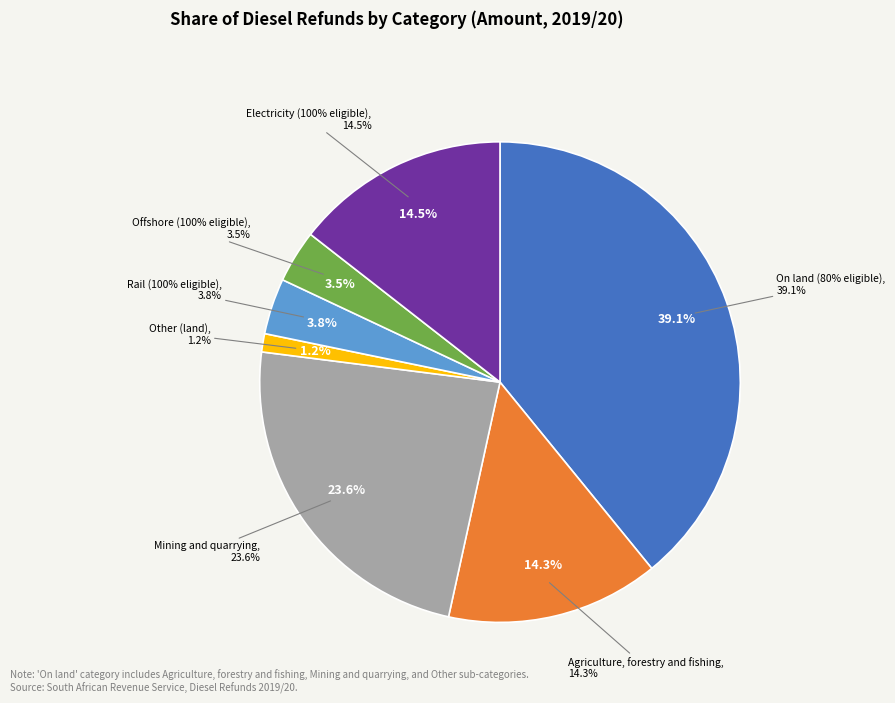

Which has a higher value, Electricity (100% eligible) or Mining and quarrying?

Mining and quarrying